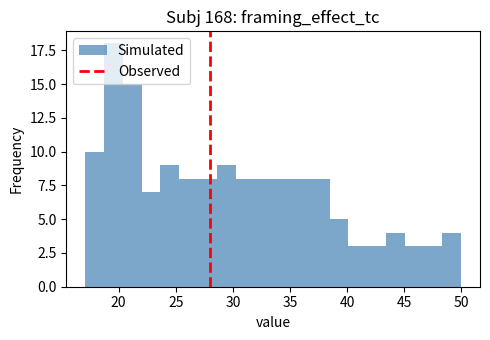

Around what value on the x-axis is the tallest bar? Give the approximate position of its centre, as read against the axis.

19.5